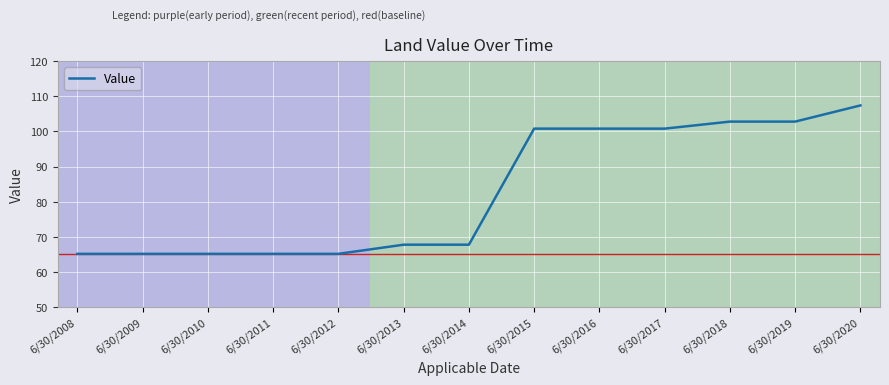

What is the maximum value shown in the chart?

107.4